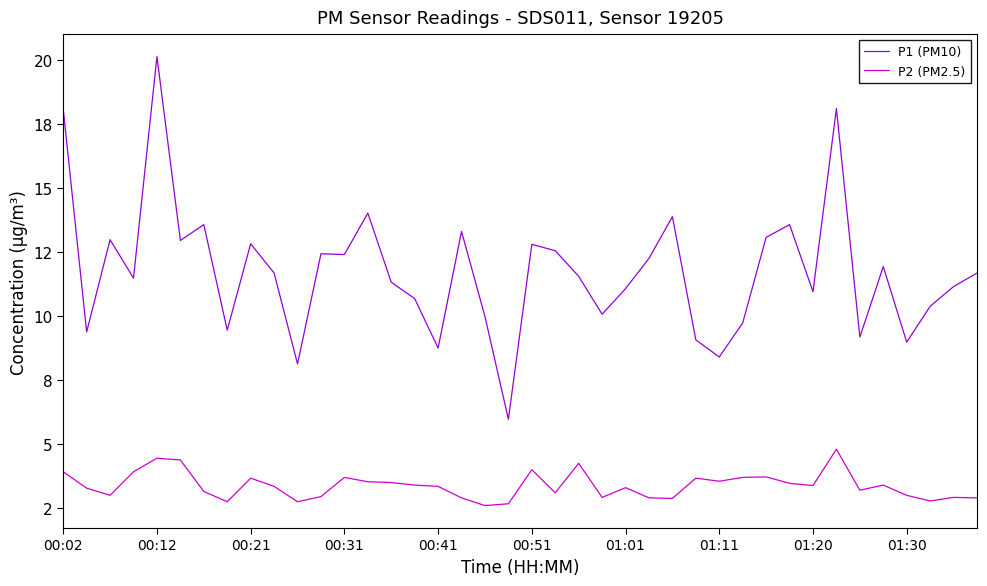

What is the greatest value displayed?

20.1